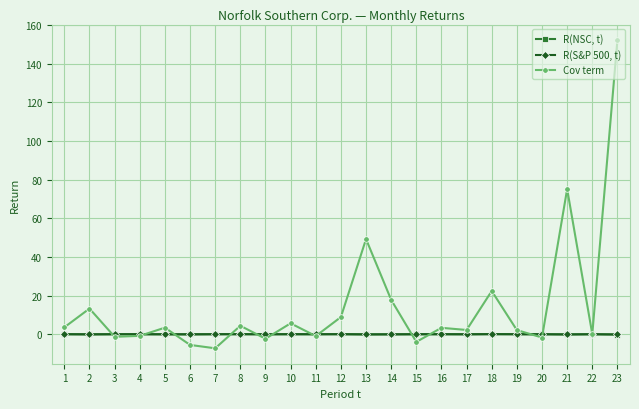

True or false: R(S&P 500, t) has a value of 0.0 at 19.

True